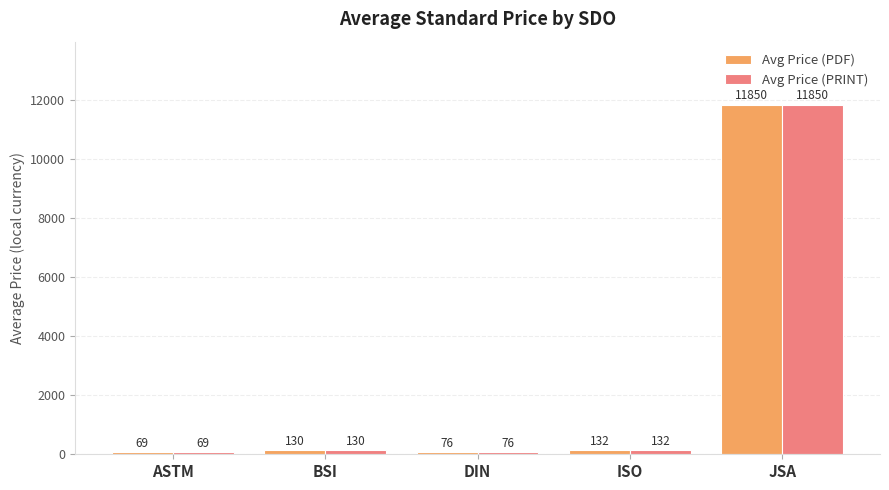

How many bars are there in total?

10